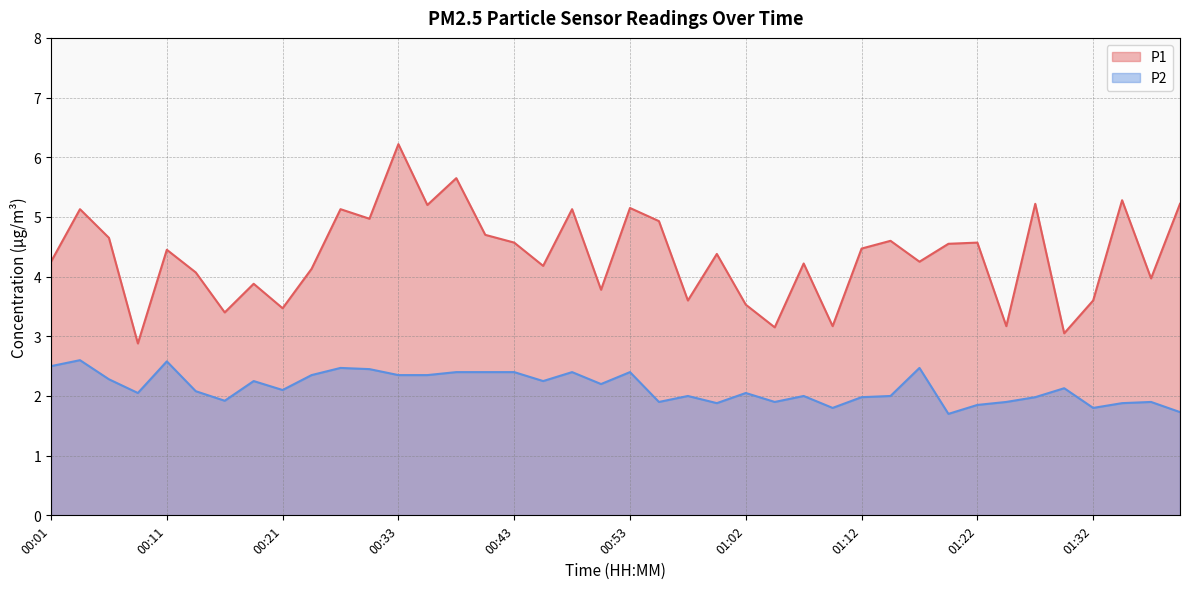

What is the average value of the P1 series?

4.3